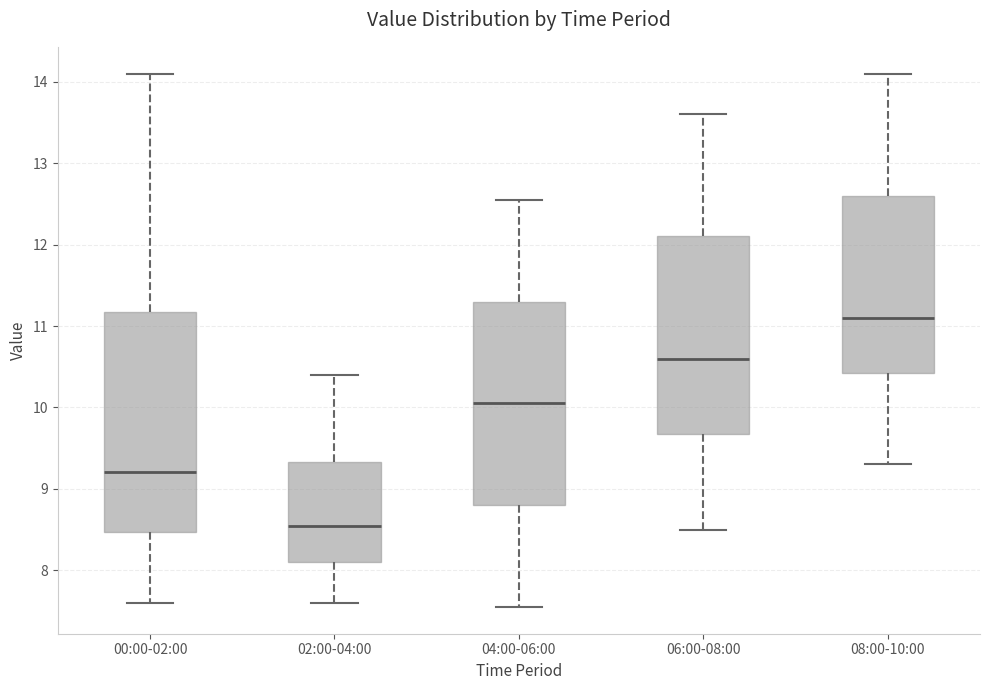

Which box has the lowest median line?

02:00-04:00